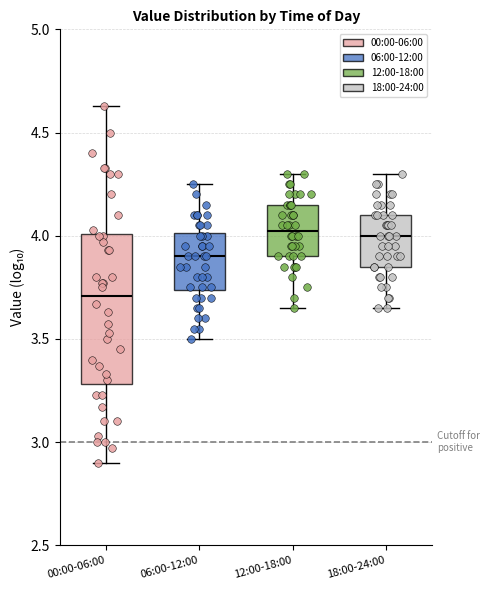

Reading left to right, transcribe this box plot: for each box, give where its median line is, the range the box spans, and where its two whiskers end, as read against the y-axis. The values are not printed on the chart, so give them approximately, as read against the axis.

00:00-06:00: median 3.70, box 3.30 to 4.00, whiskers 2.90 to 4.65
06:00-12:00: median 3.90, box 3.75 to 4.00, whiskers 3.50 to 4.25
12:00-18:00: median 4.05, box 3.90 to 4.15, whiskers 3.65 to 4.30
18:00-24:00: median 4.00, box 3.85 to 4.10, whiskers 3.65 to 4.30